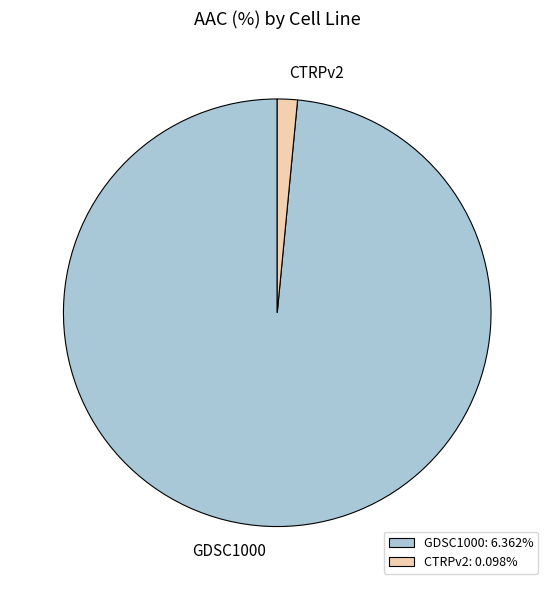

Rank the categories by value from highest to lowest.

GDSC1000, CTRPv2